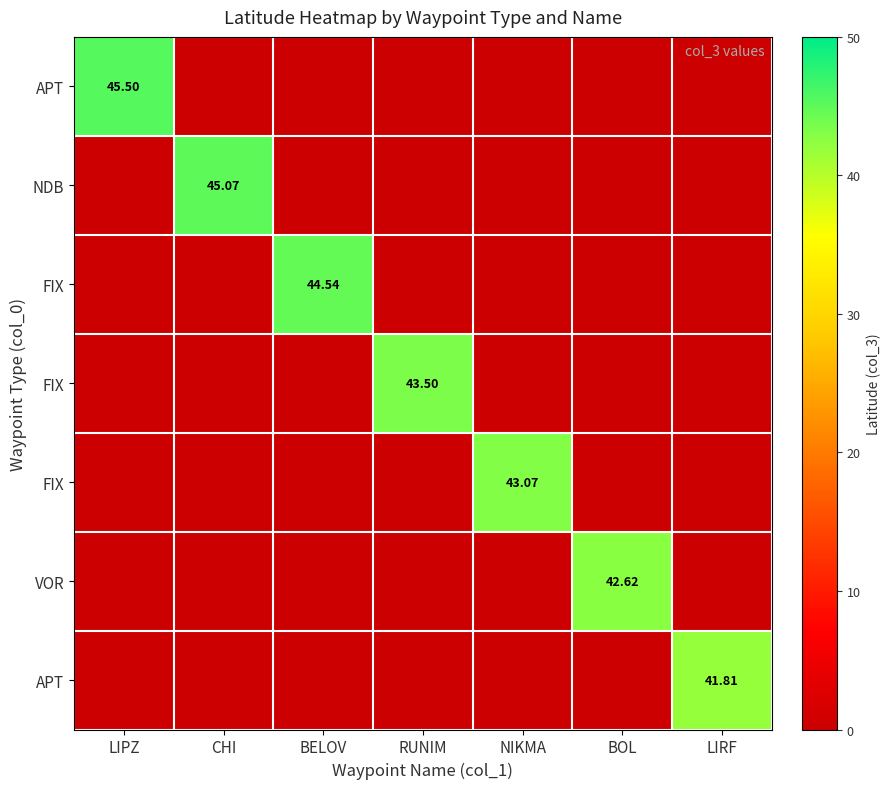

Which label corresponds to the smallest value in the chart?

CHI